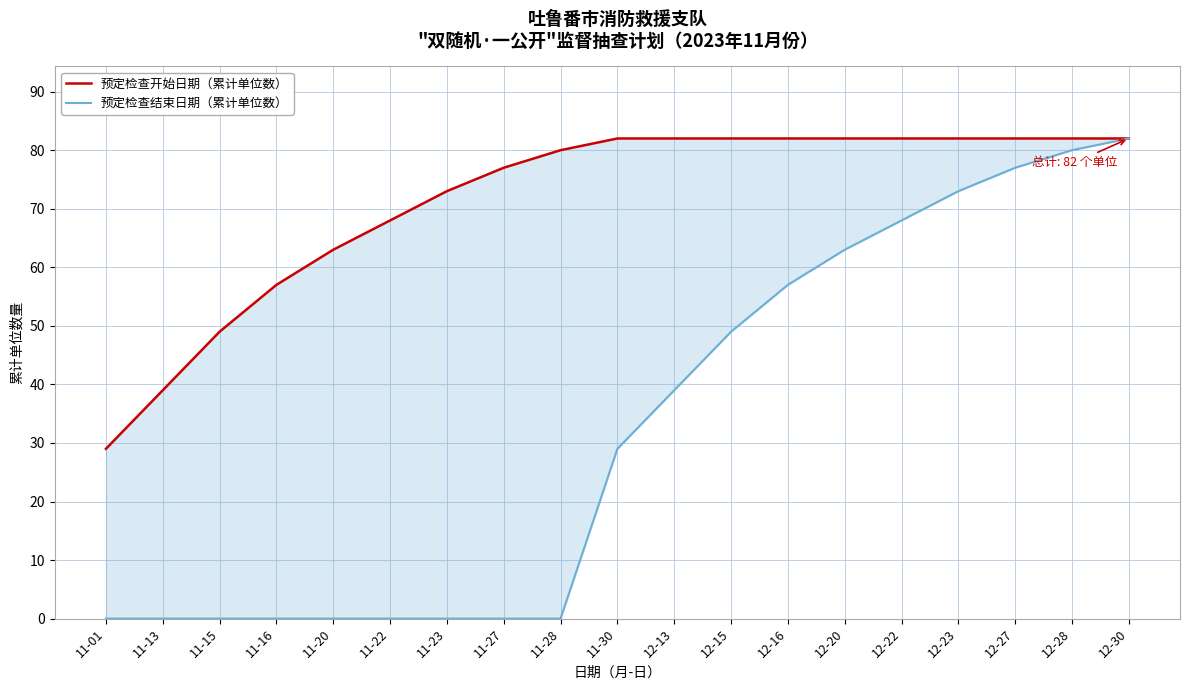

What is the minimum value for 预定检查开始日期（累计单位数）?

29